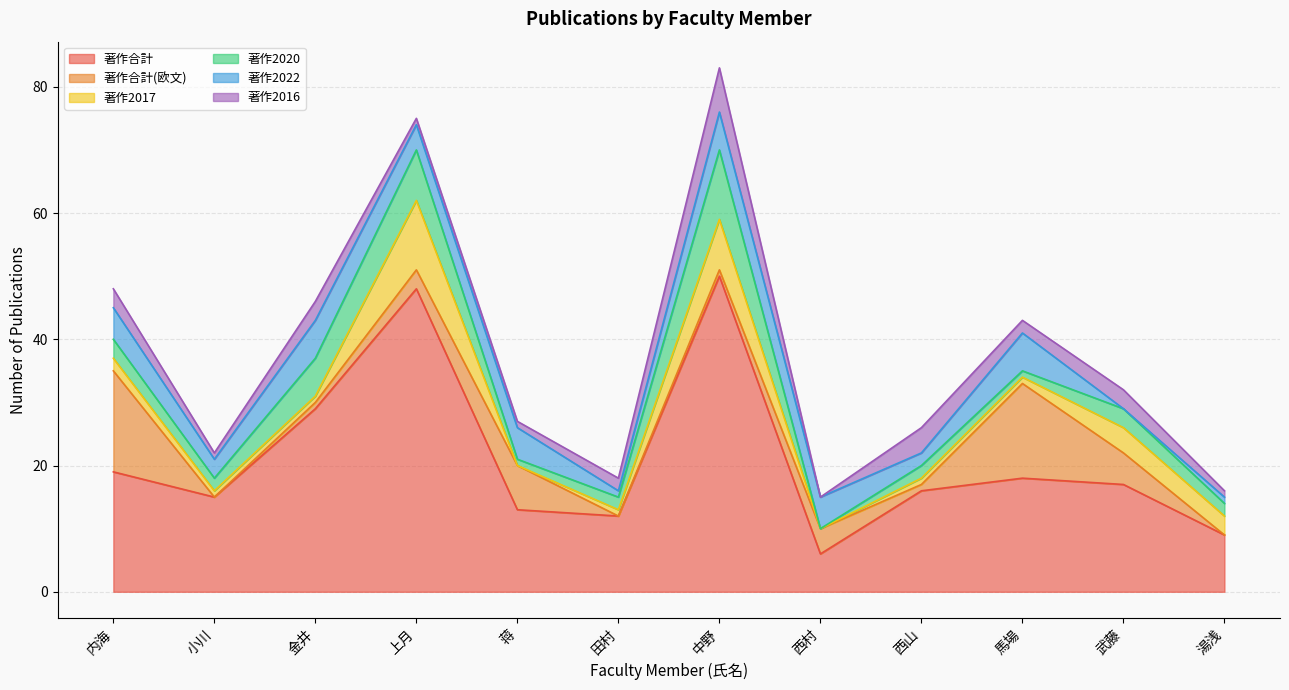

At how many categories does at least one series exceed 1?

12